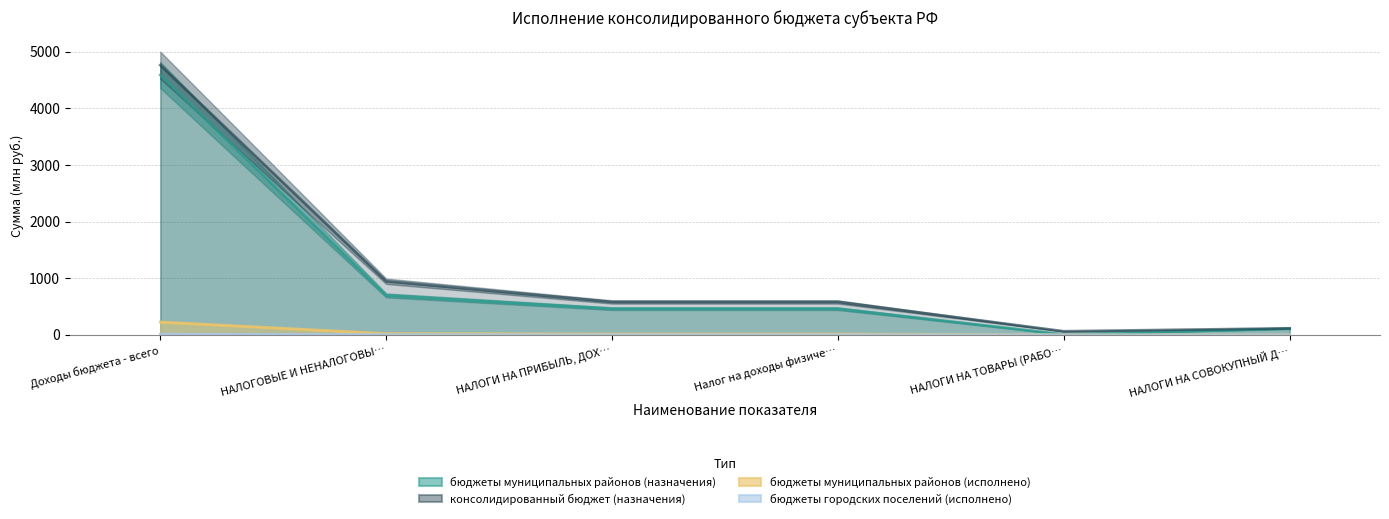

Is it true that бюджеты городских поселений (исполнено) equals 3.2 at НАЛОГИ НА ПРИБЫЛЬ, ДОХ…?

True